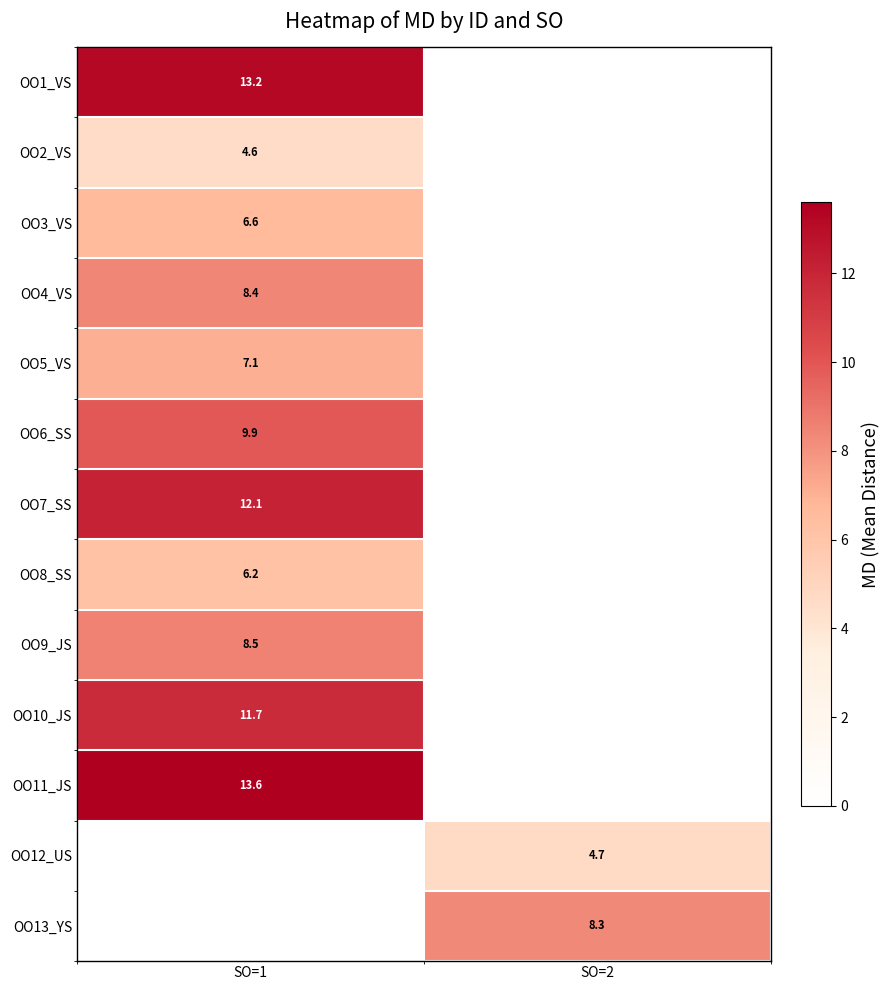

The row_6 series shows 7.6 at SO=1. True or false?

False